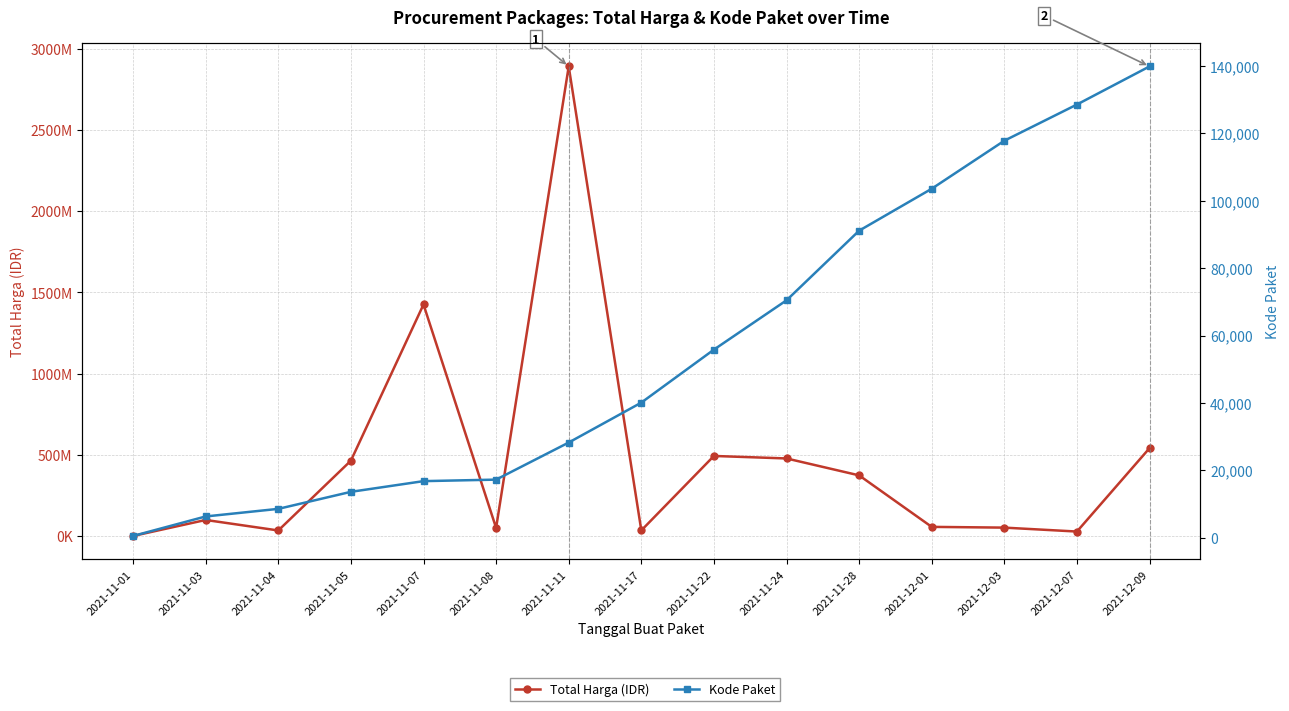

At which category is the sum across all series the highest?

2021-11-11